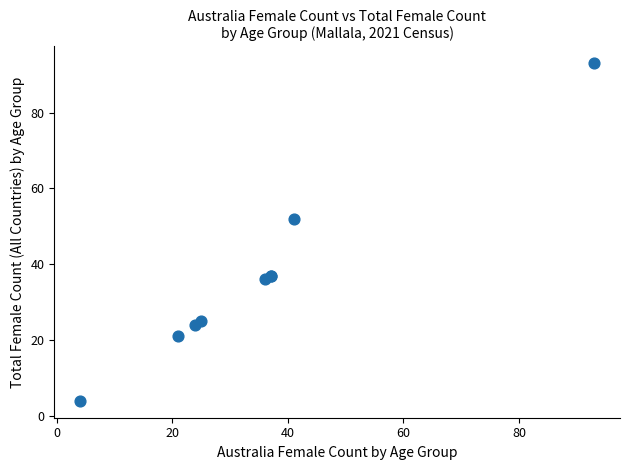

What Y value in the scatter plot is closest to 48?

52